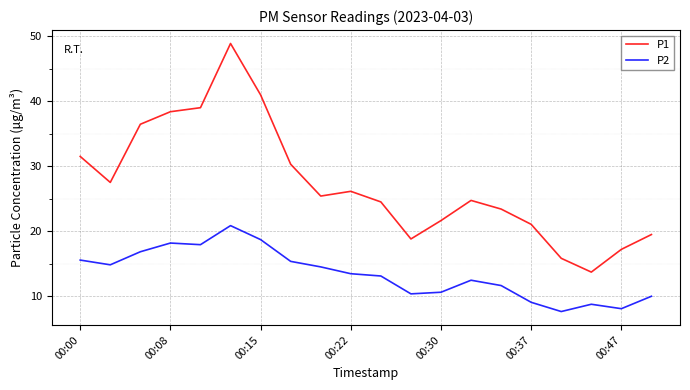

Is this an area chart (filled region under the line)?

No